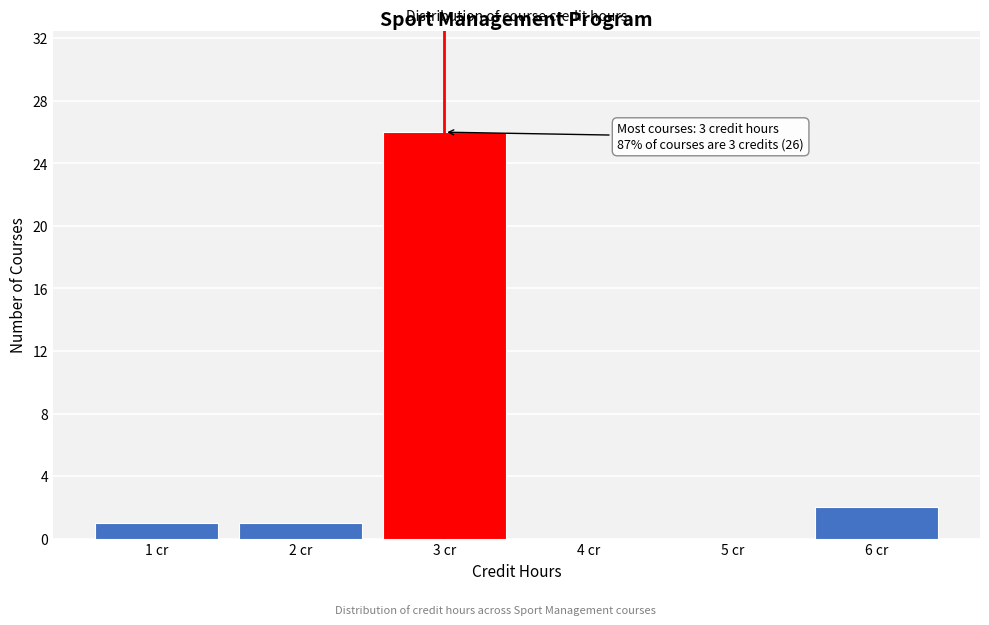

Reading right to left, list all the values displayed in this chart.

6 cr=2	5 cr=0	4 cr=0	3 cr=26	2 cr=1	1 cr=1